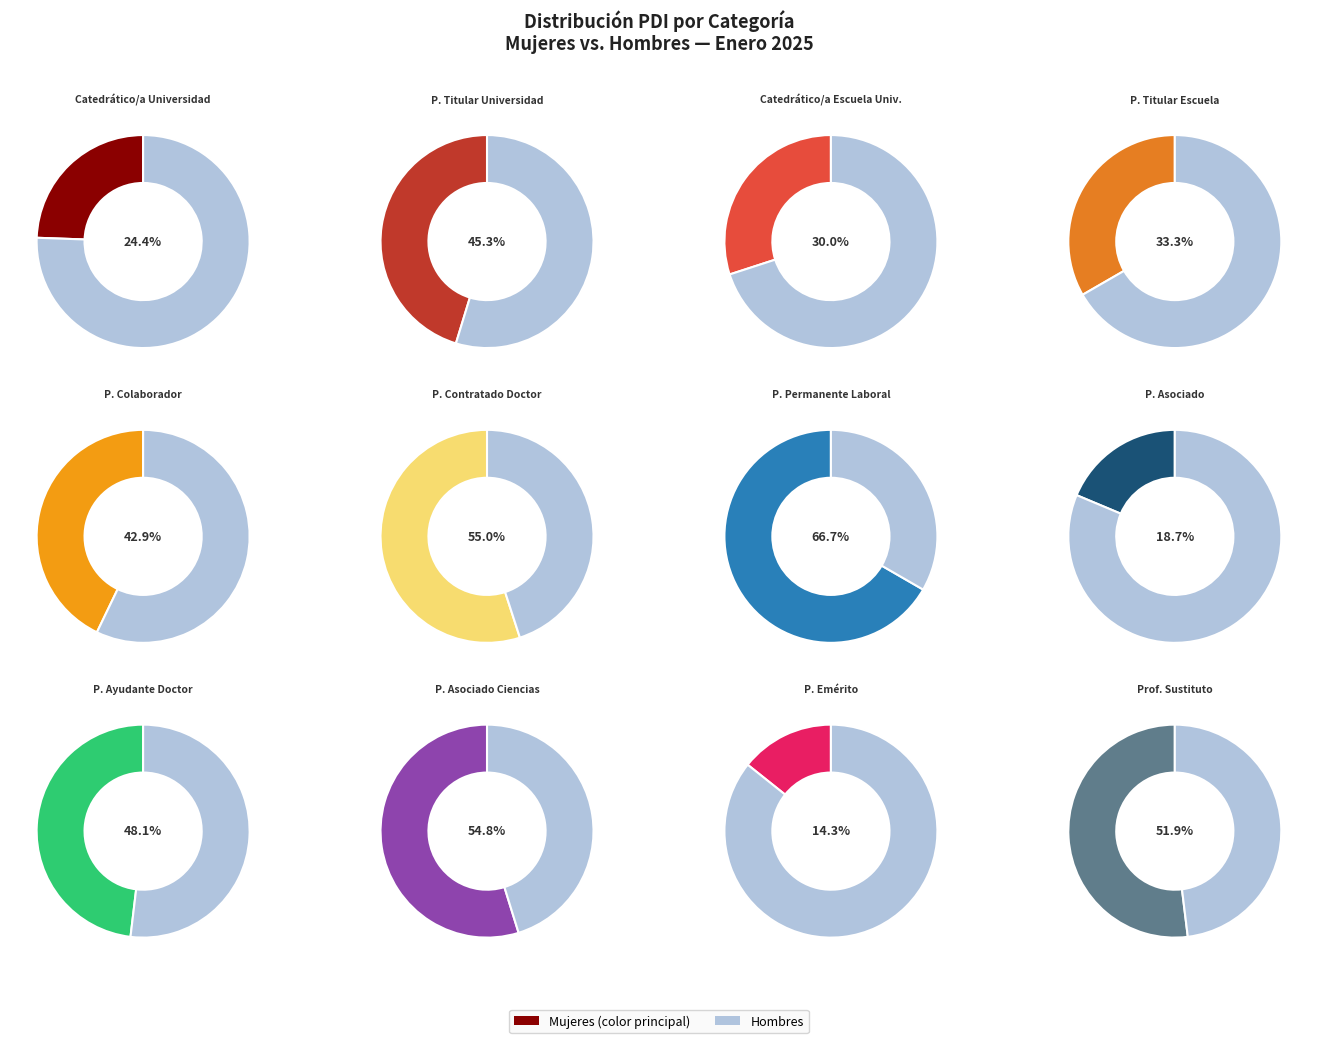

What percentage do 11 and 9 together represent?

28.1%